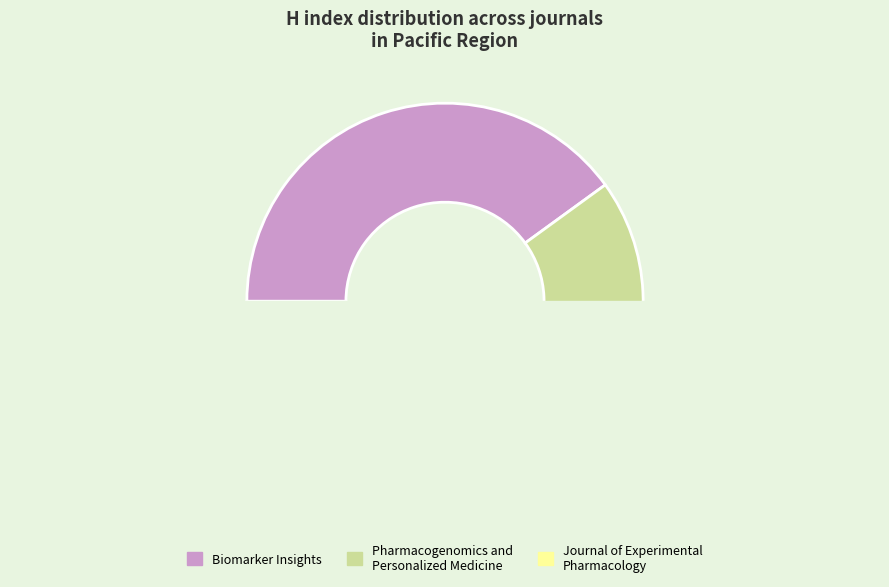

Rank the categories by value from lowest to highest.

Journal of Experimental Pharmacology, Pharmacogenomics and Personalized Medicine, Biomarker Insights